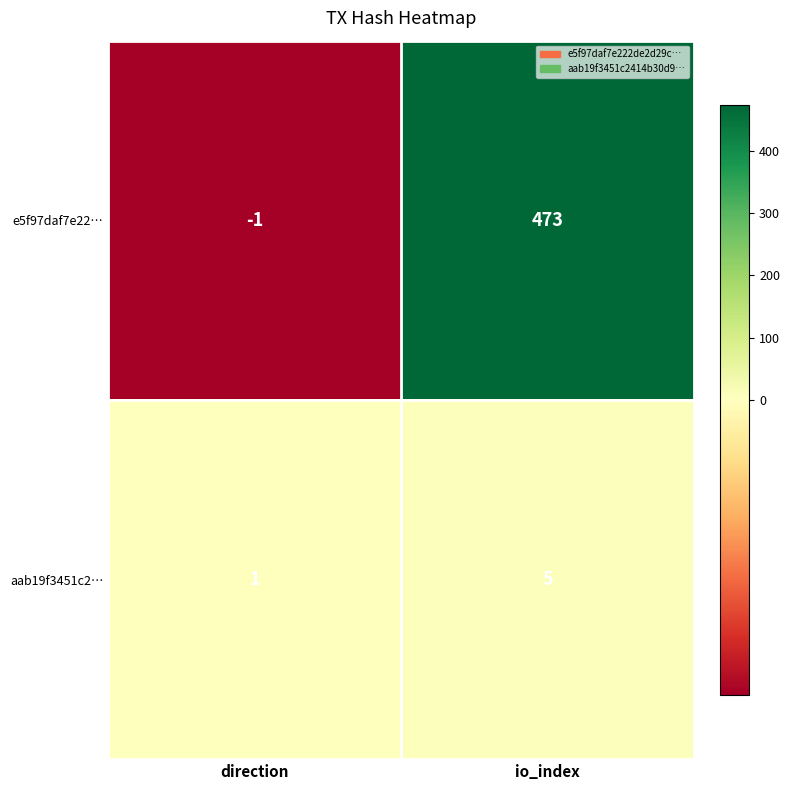

What is the difference between the aab19f3451c2… values at io_index and direction?

4